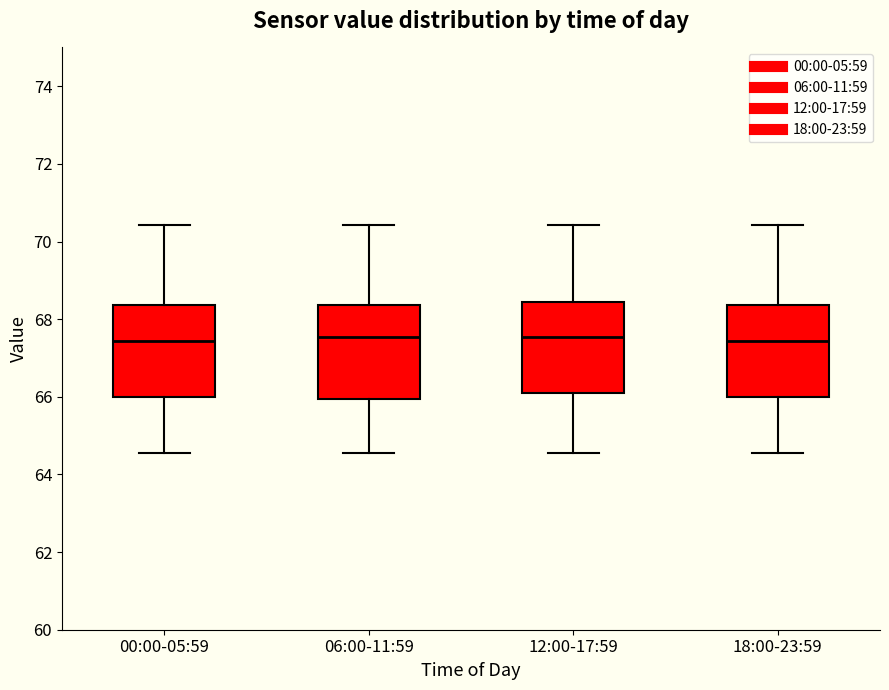

Where does the median line of the box for 18:00-23:59 sit on the y-axis? The values are not printed on the chart, so give them approximately, as read against the axis.

67.4